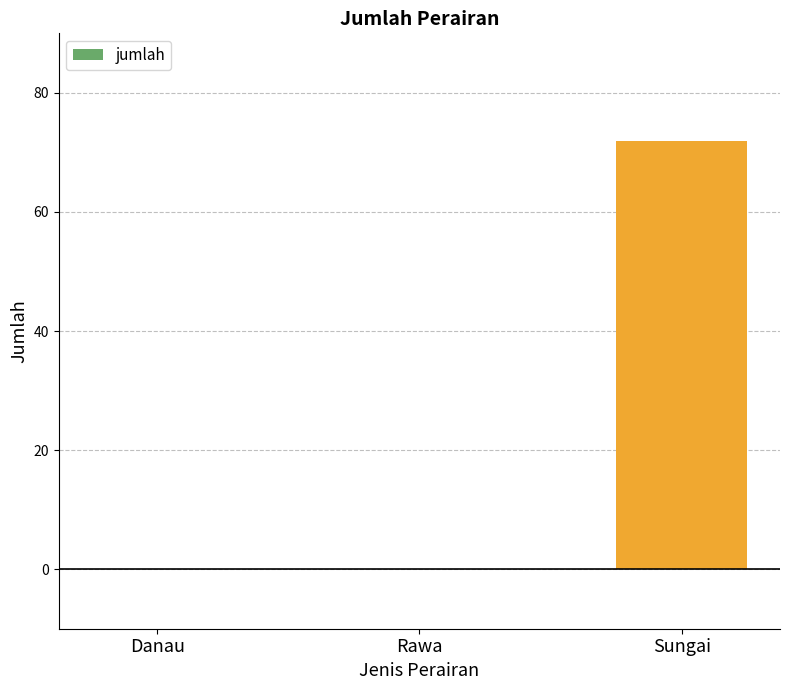

How many values are between 0 and 72?

3